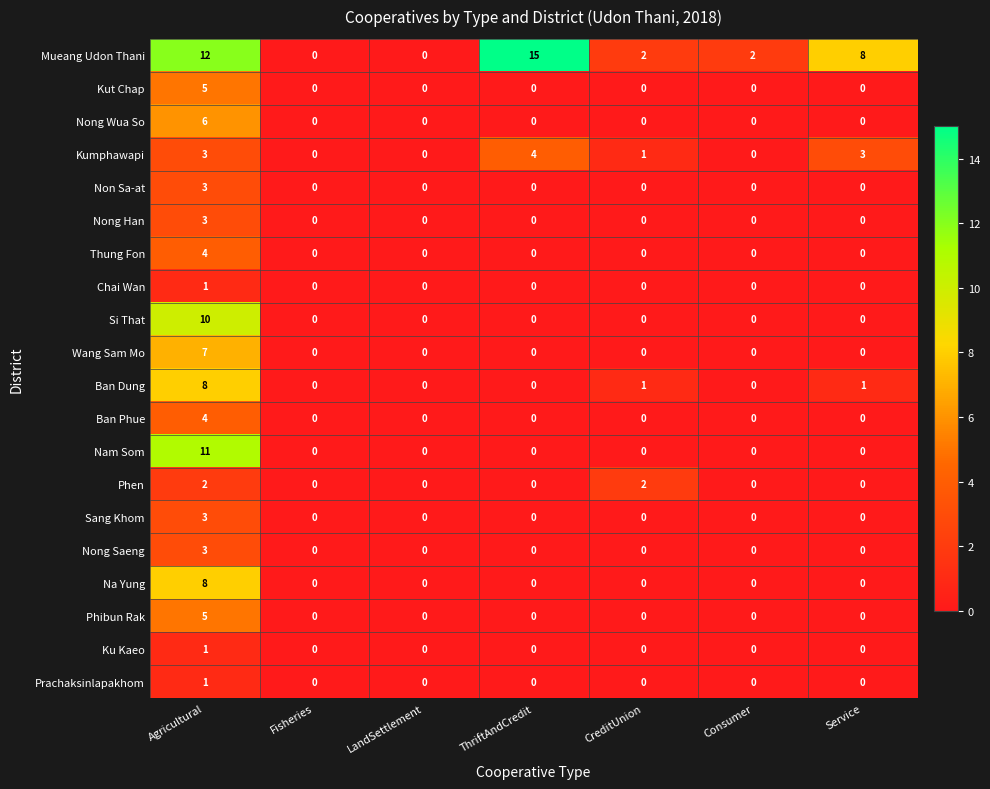

How many positive values does the Nong Han series have?

1